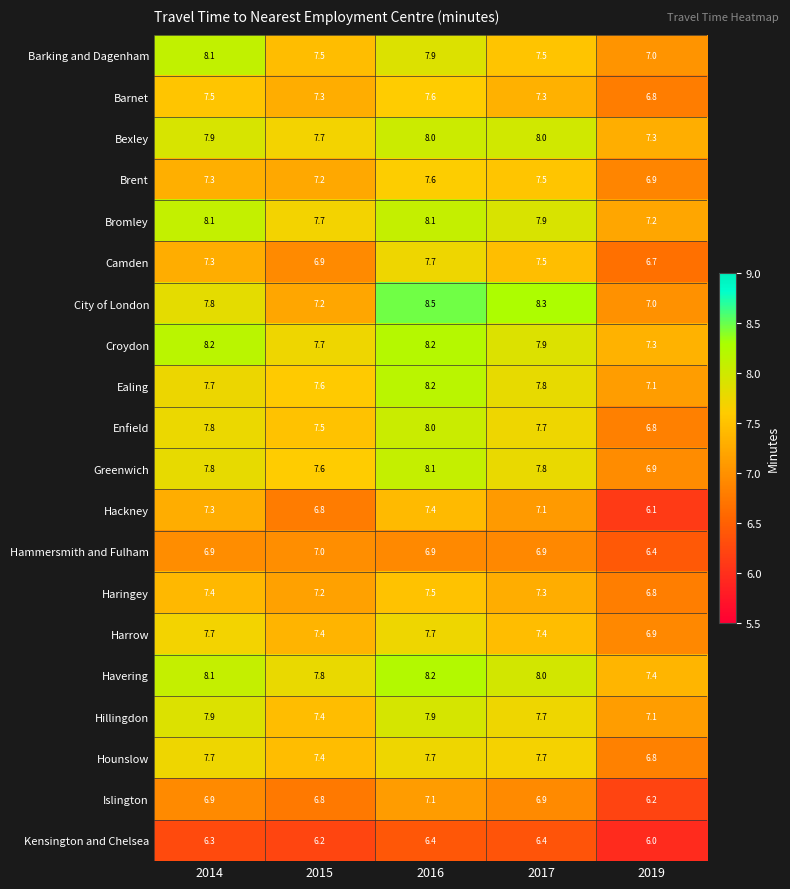

At how many categories does at least one series exceed 6?

5